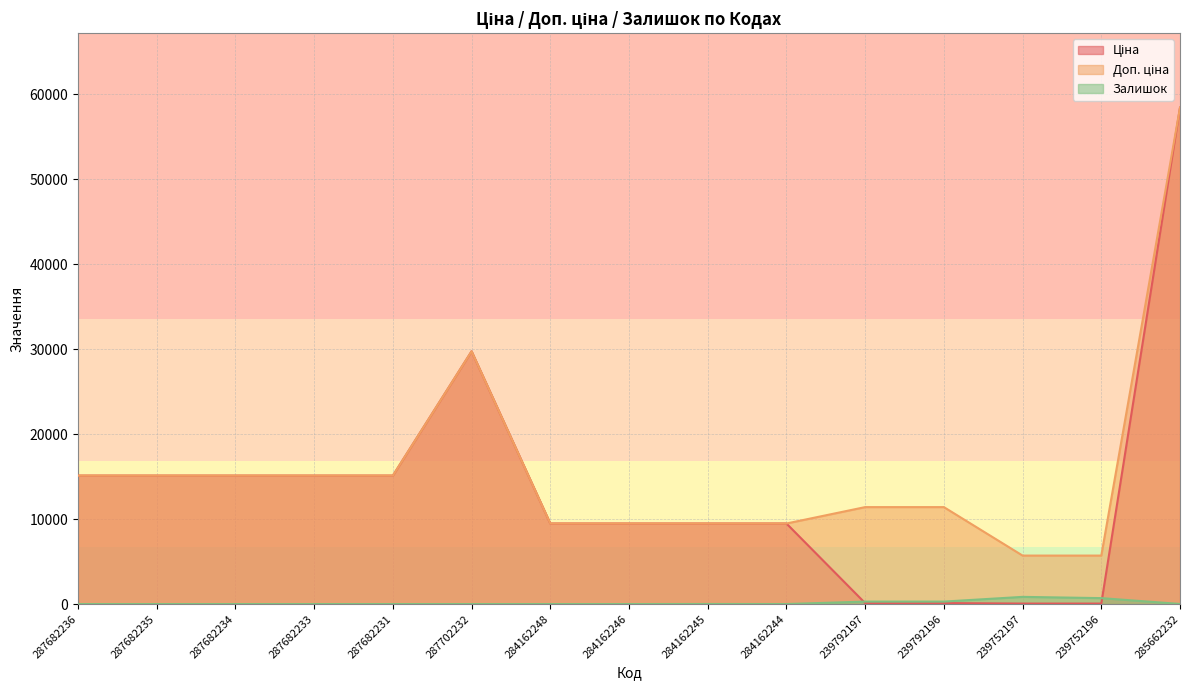

What is the difference between the Доп. ціна values at 285662232 and 287682236?

43306.5